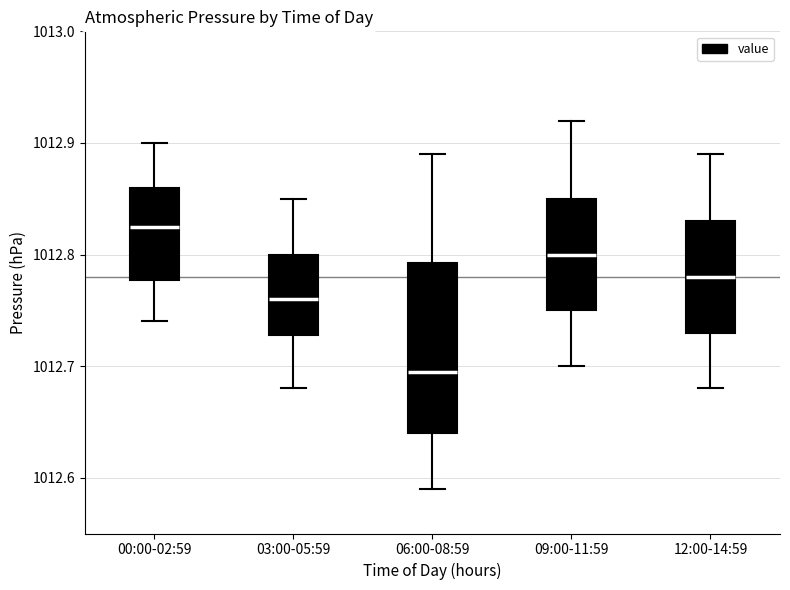

Which box has the highest median line?

00:00-02:59